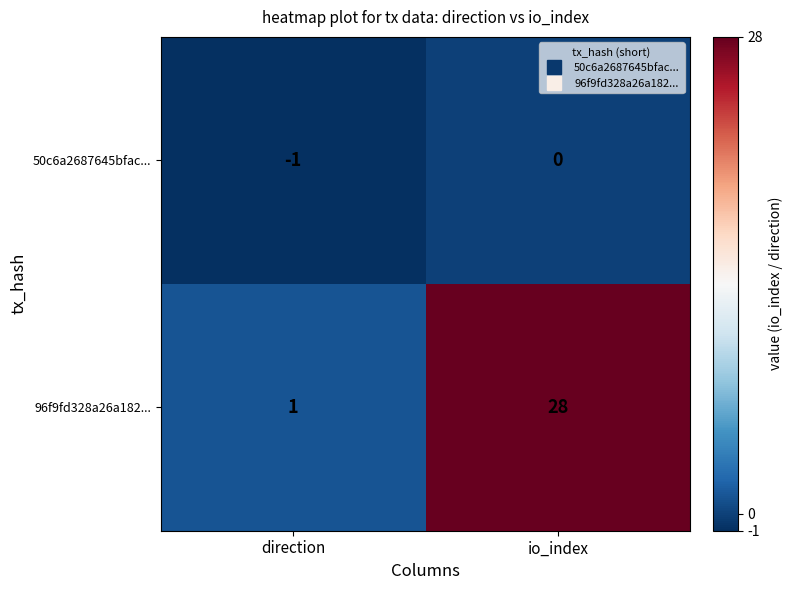

List the series in order of their overall mean, highest first.

96f9fd328a26a182..., 50c6a2687645bfac...